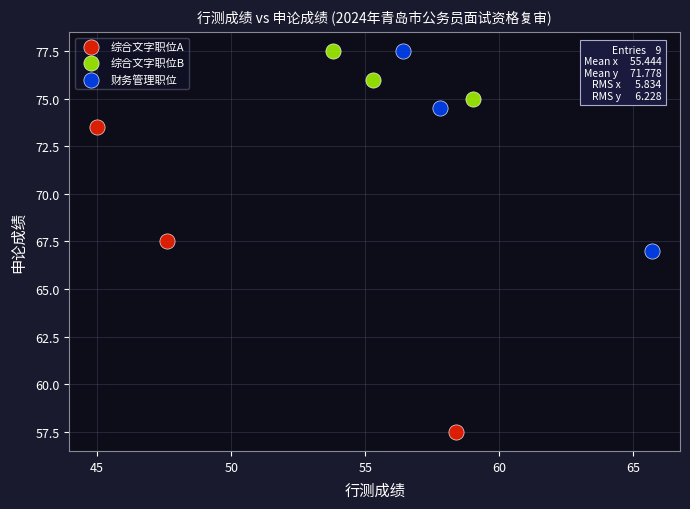

Which series reaches the minimum Y coordinate?

综合文字职位A